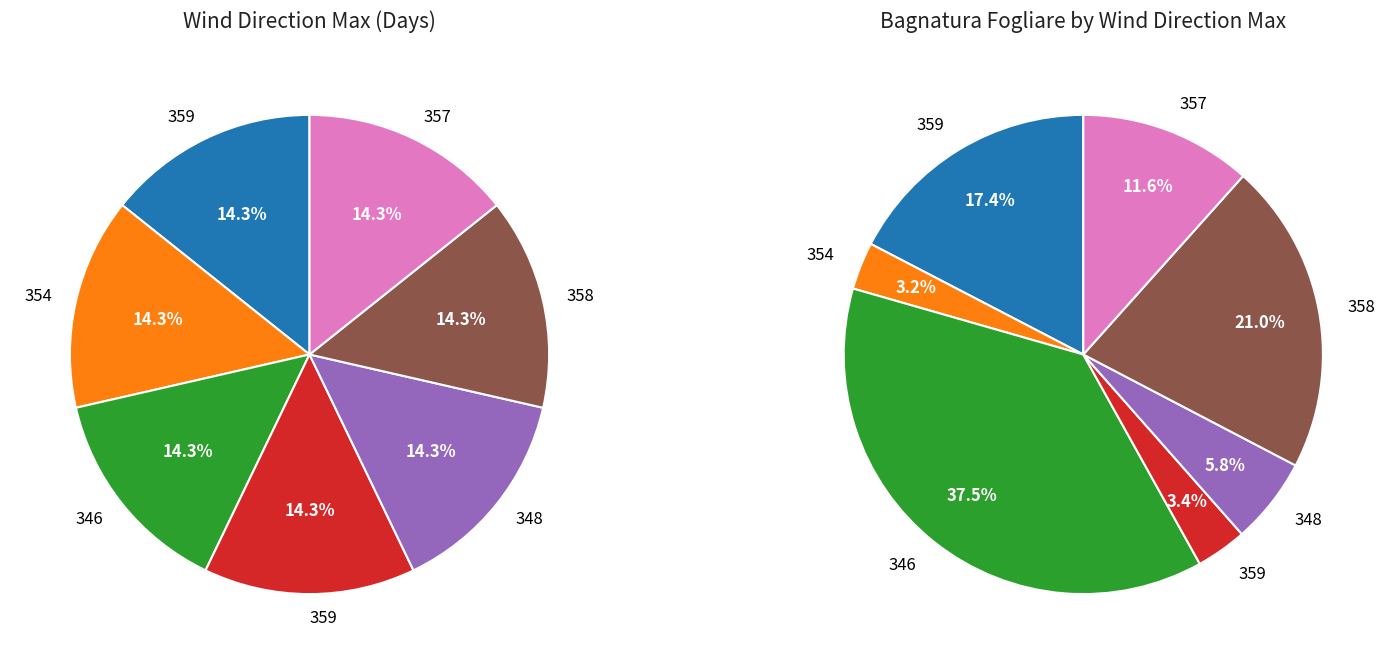

How many segments does this pie chart have?

7